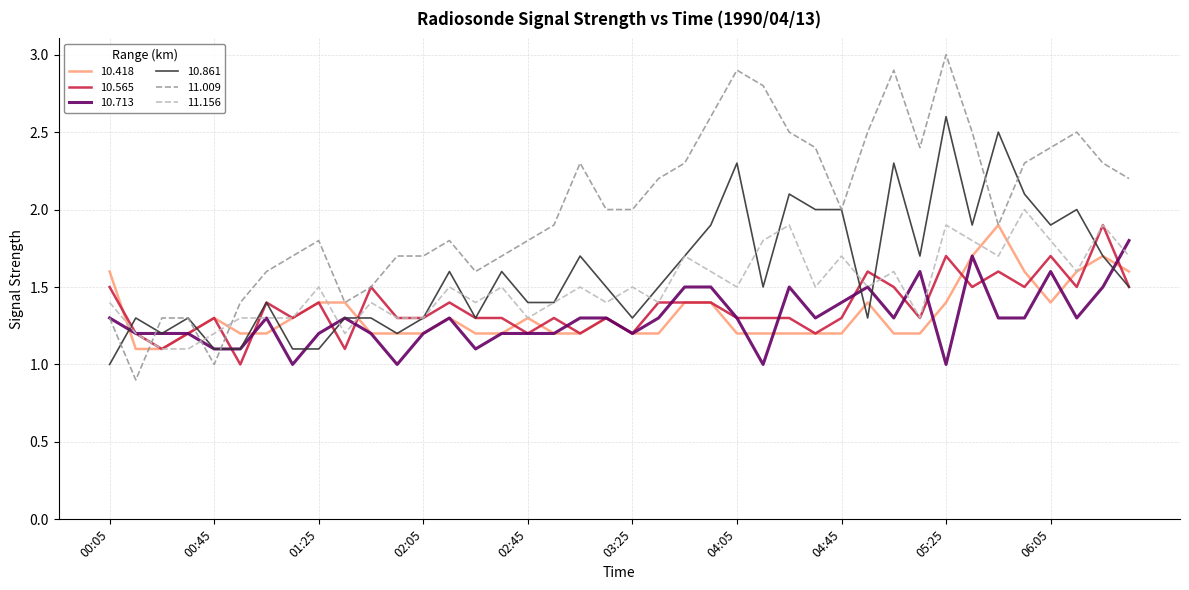

Which series has the widest spread of values?

11.009